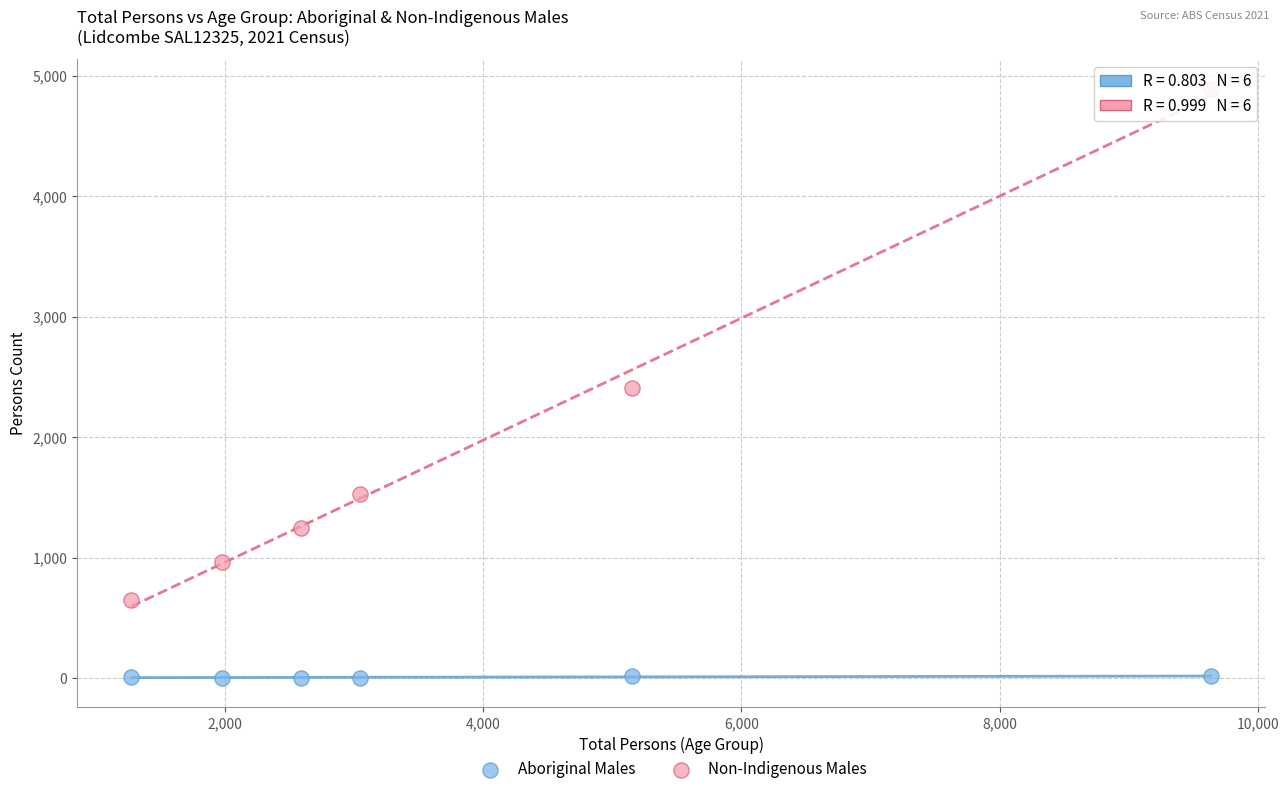

What are all the series names shown in the legend?

Aboriginal Males, Non-Indigenous Males